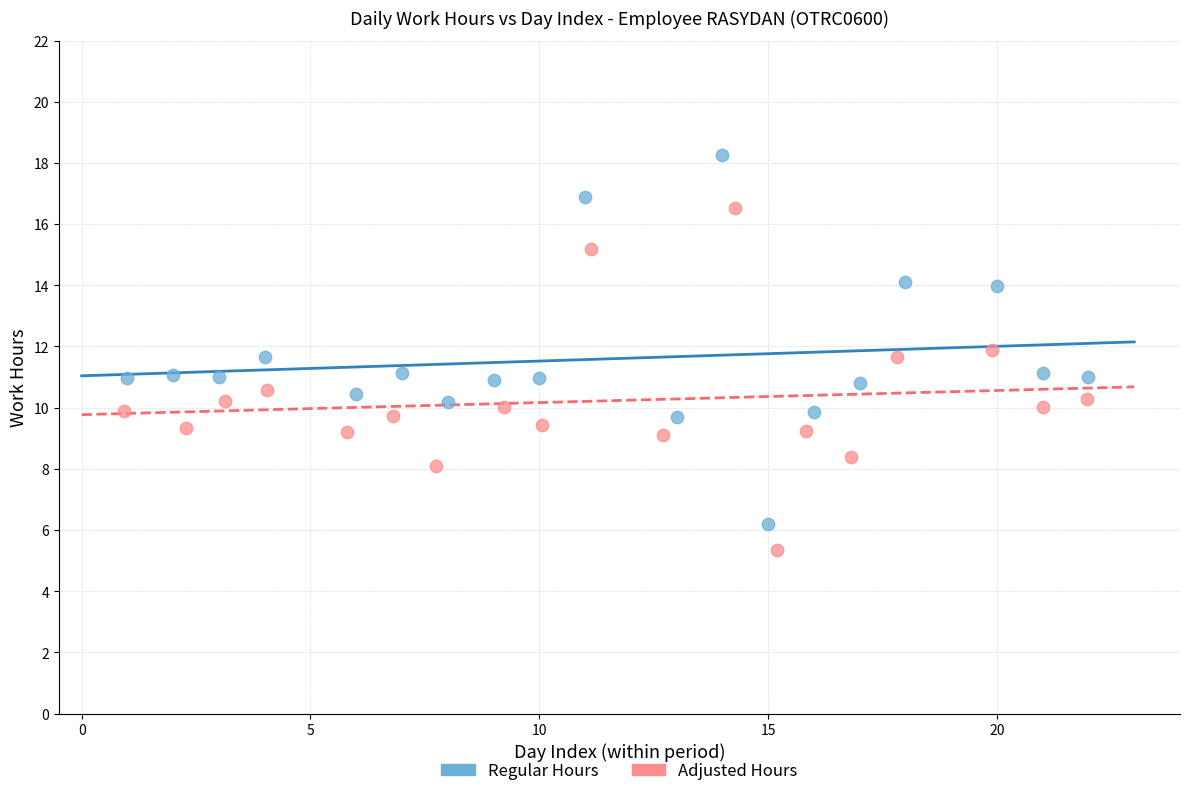

What are all the series names shown in the legend?

Regular Hours, Adjusted Hours